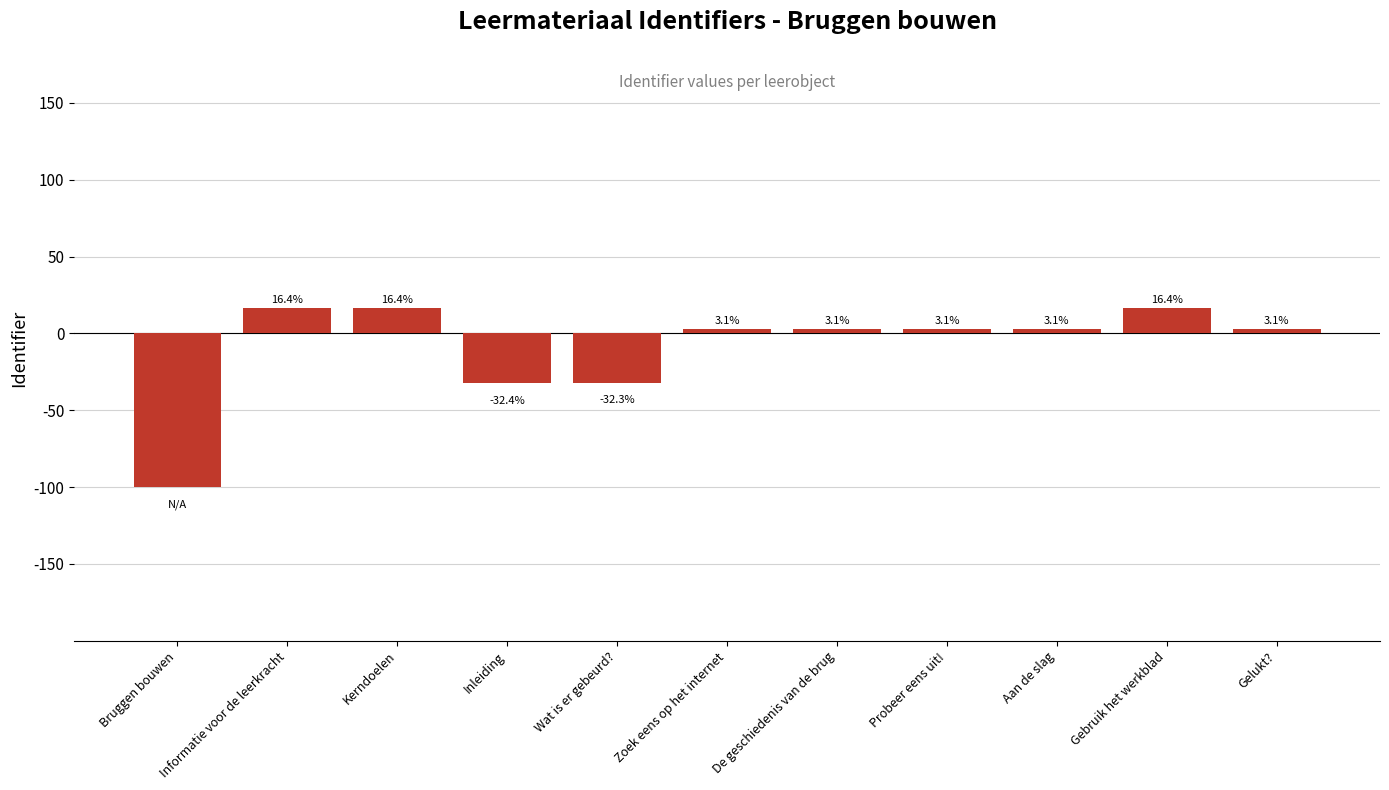

What is the ratio of the value at Kerndoelen to the value at Zoek eens op het internet?

5.3